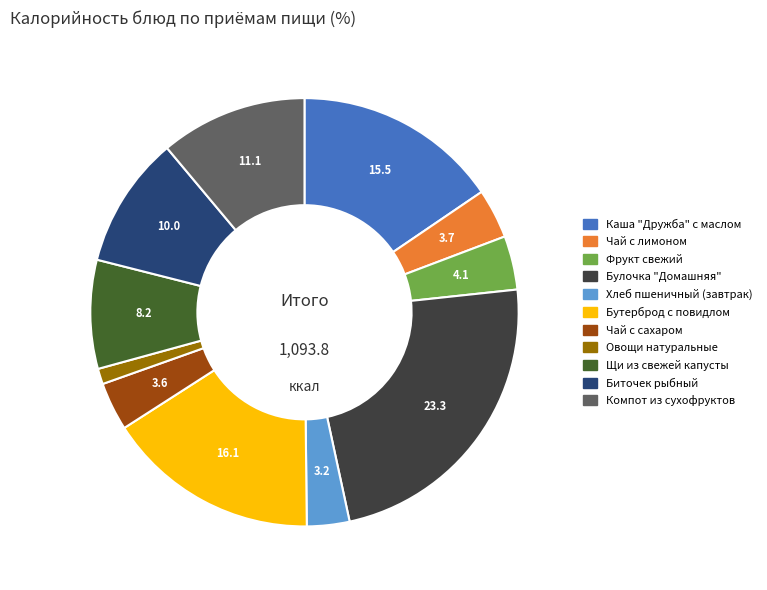

Is it true that Бутерброд с повидлом is 16% of the pie?

True